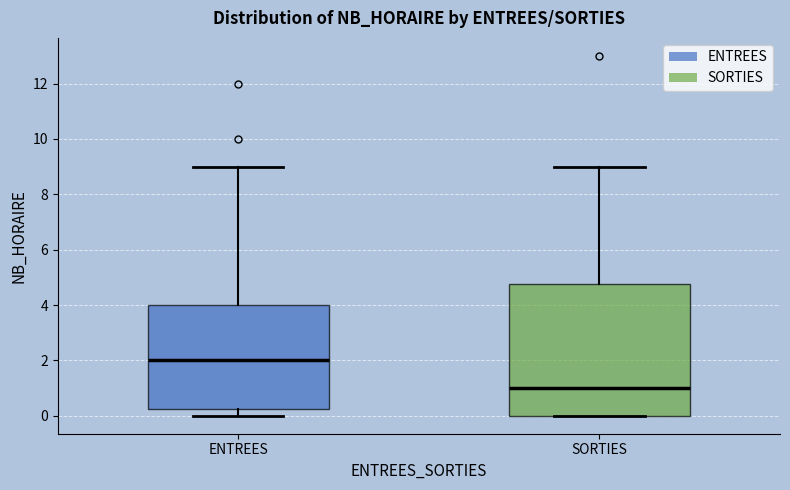

Where is the lower edge of the box for ENTREES on the y-axis? The values are not printed on the chart, so give them approximately, as read against the axis.

0.2